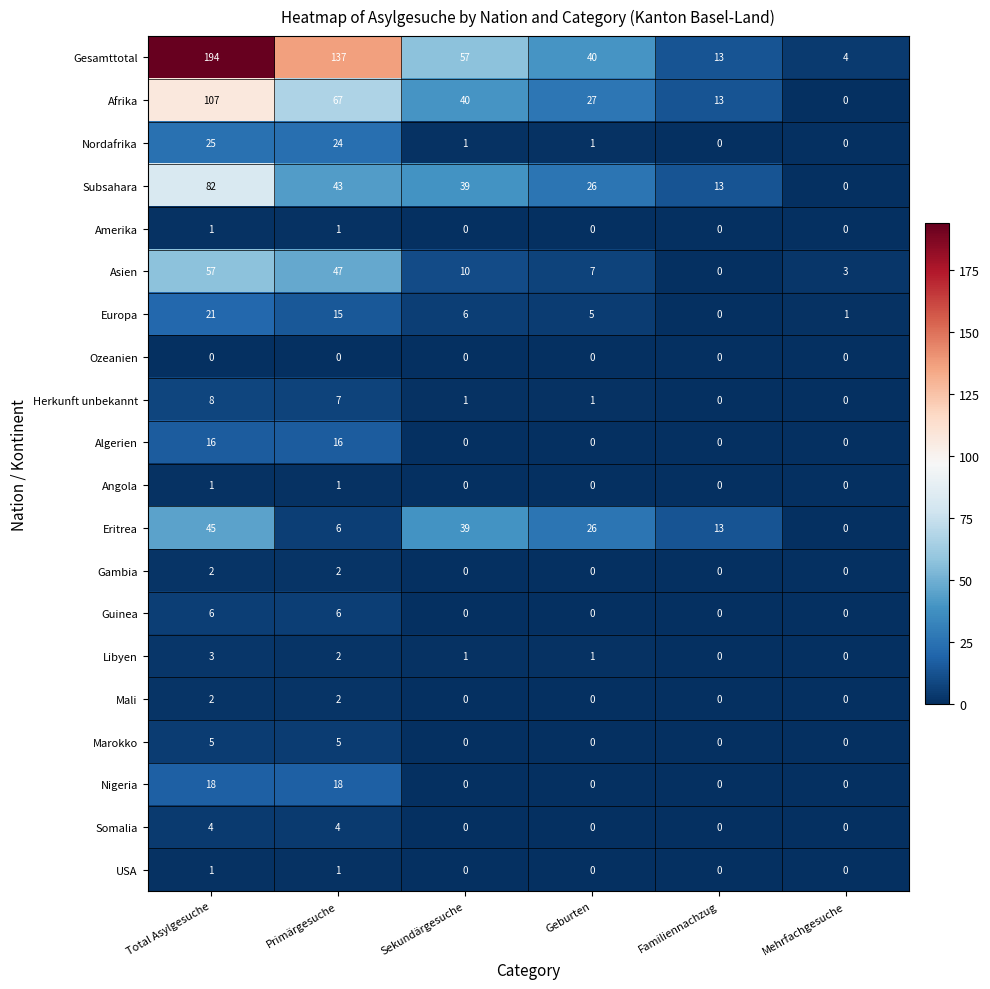

List the labels in order of Gesamttotal value, largest first.

Total Asylgesuche, Primärgesuche, Sekundärgesuche, Geburten, Familiennachzug, Mehrfachgesuche